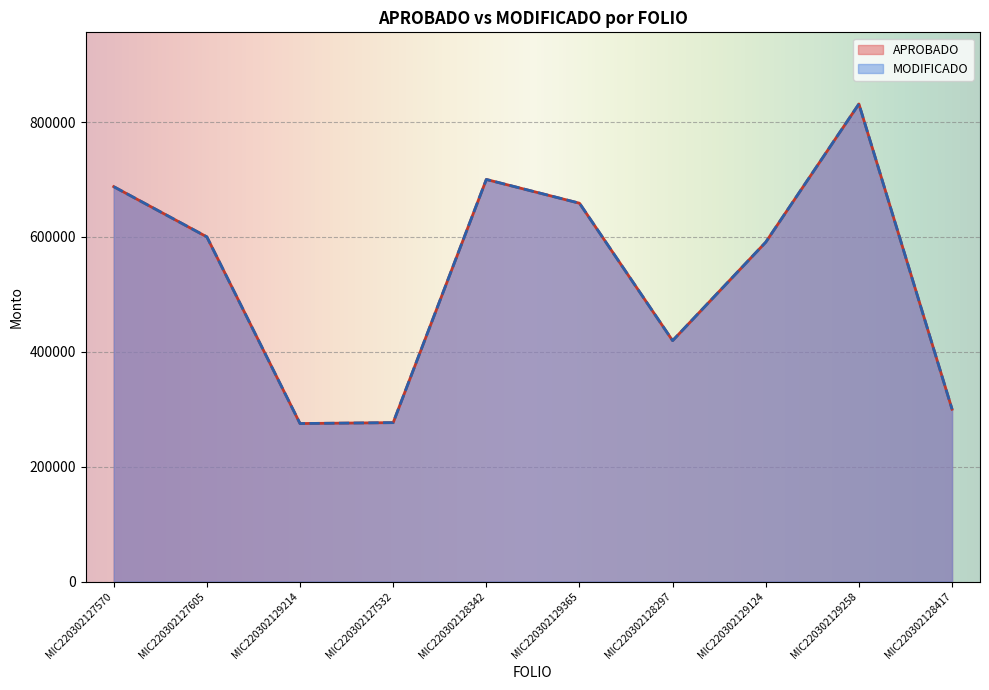

Where is MODIFICADO nearest to the value 553230?

MIC220302129124